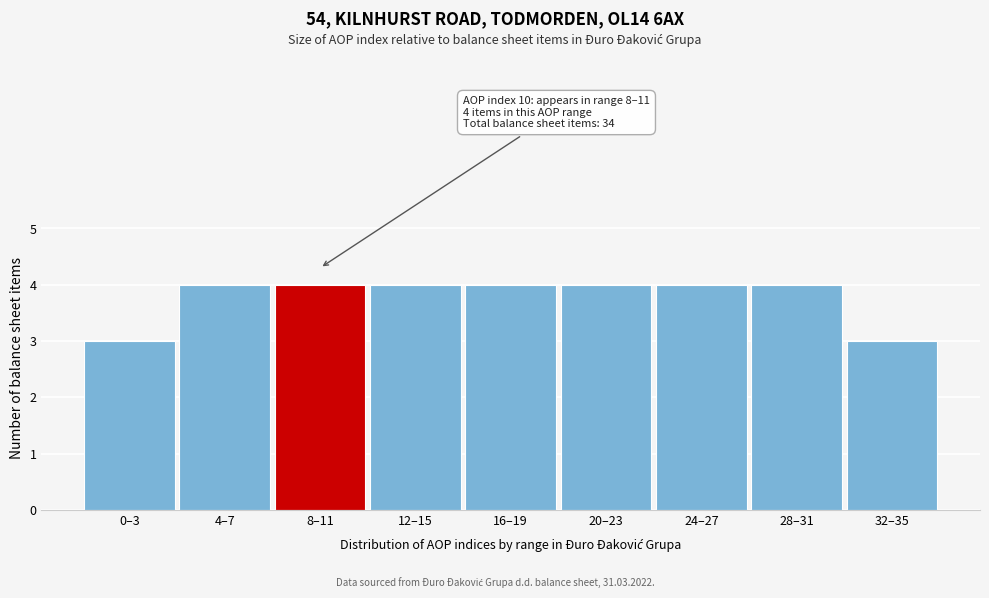

Reading right to left, what are all the values shown in this chart?

3	4	4	4	4	4	4	4	3